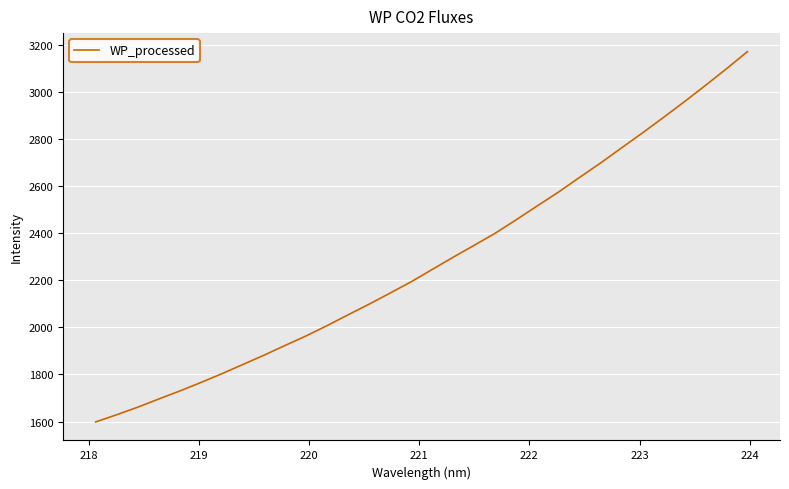

What is the minimum value shown in the chart?

1598.1